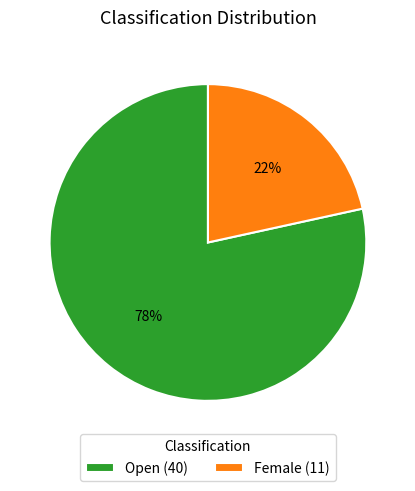

What is the majority slice?

Open